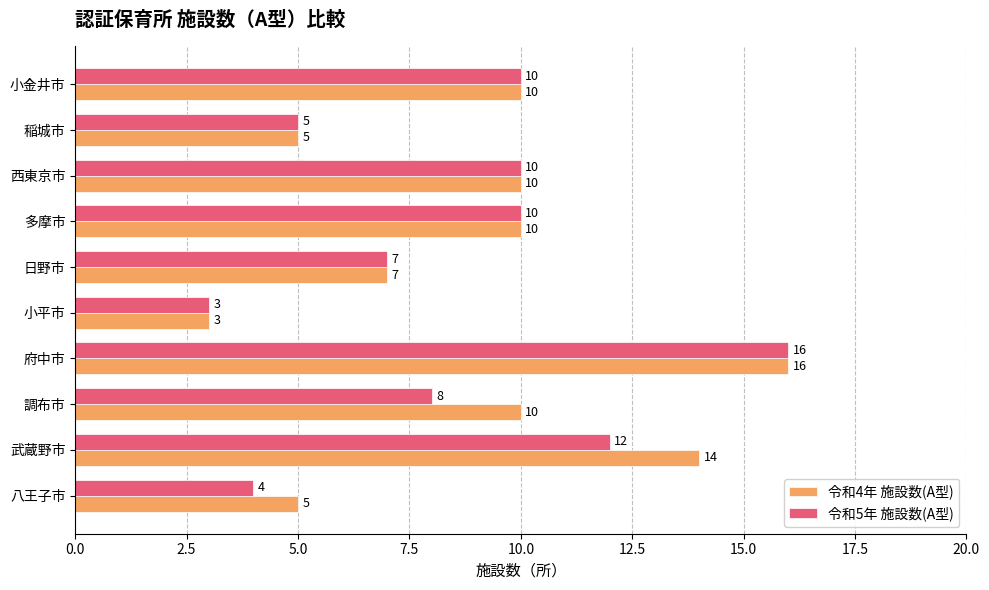

Is it true that 令和5年 施設数(A型) equals 7 at 日野市?

True